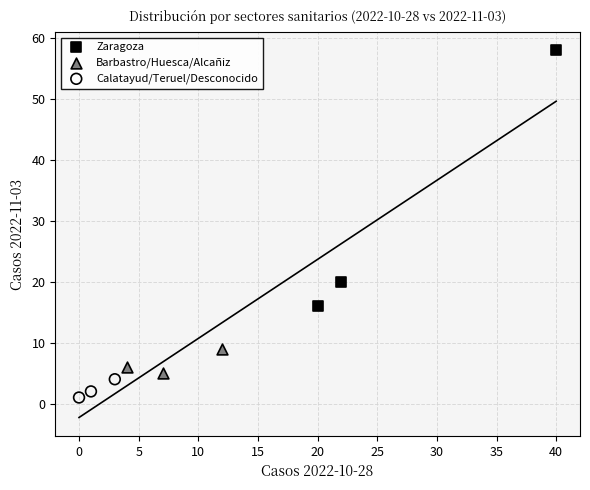

Which series reaches the minimum Y coordinate?

Calatayud/Teruel/Desconocido